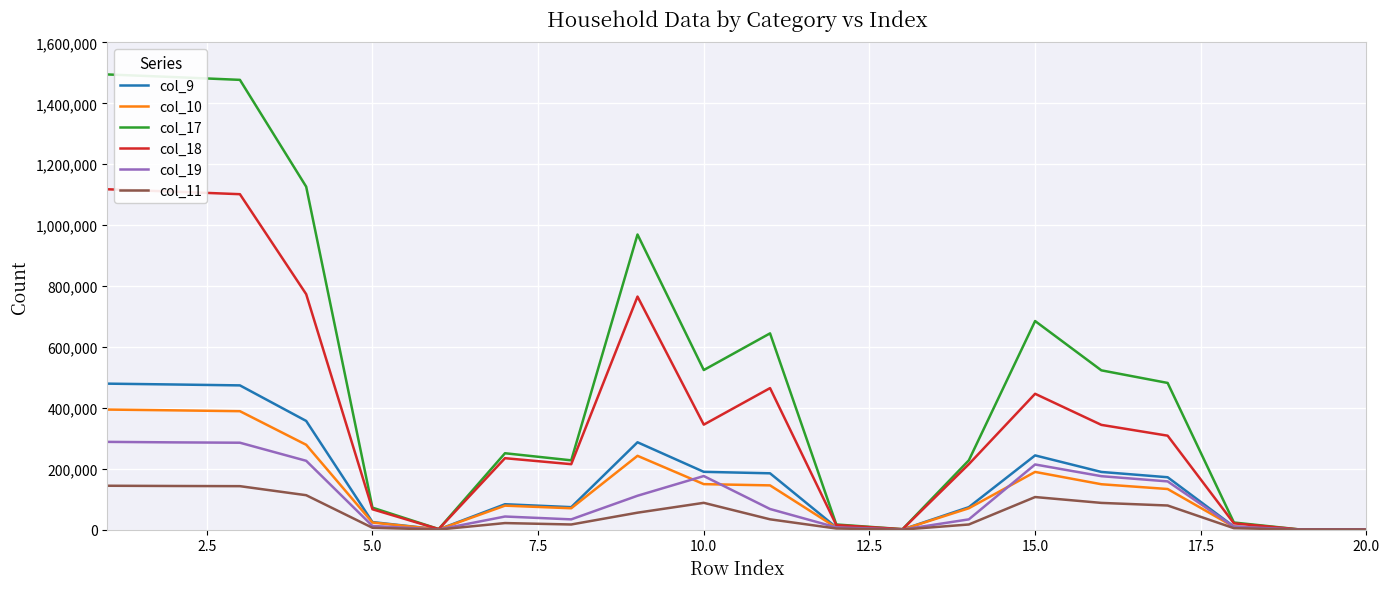

How many series are shown in this chart?

6